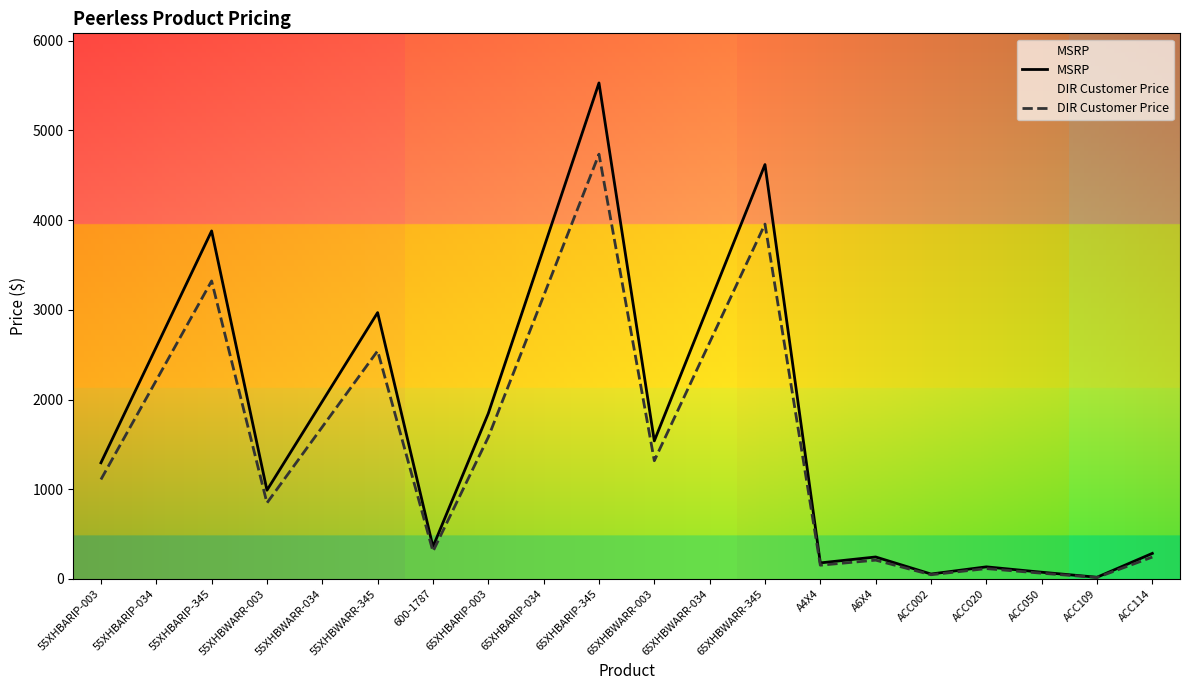

What is the total value across all series at 55XHBARIP-003?

2404.0